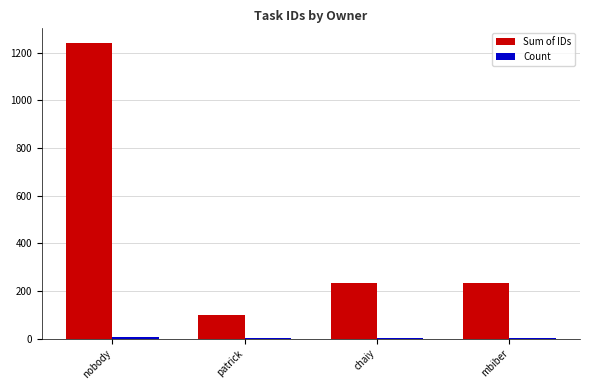

True or false: Sum of IDs has a value of 406 at mbiber.

False